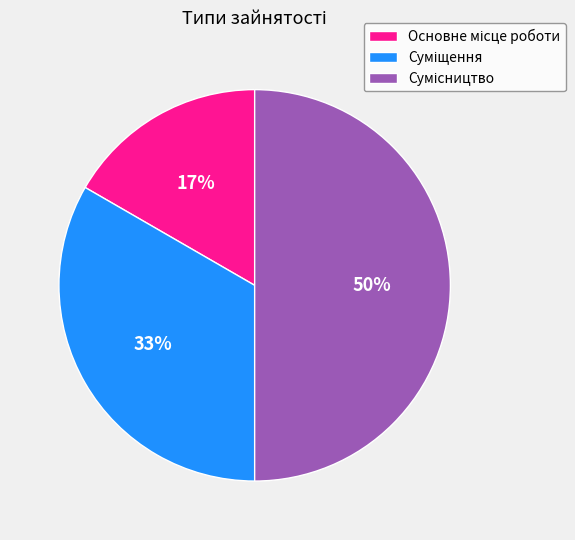

To the nearest percent, what is the difference between the largest and smallest slice percentages?

33%